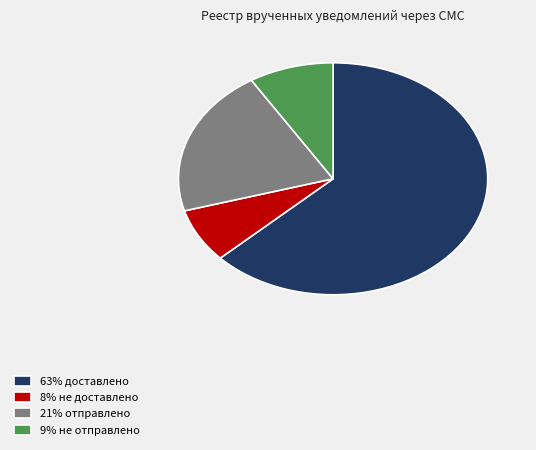

Is there any slice that represents more than half of the pie?

Yes